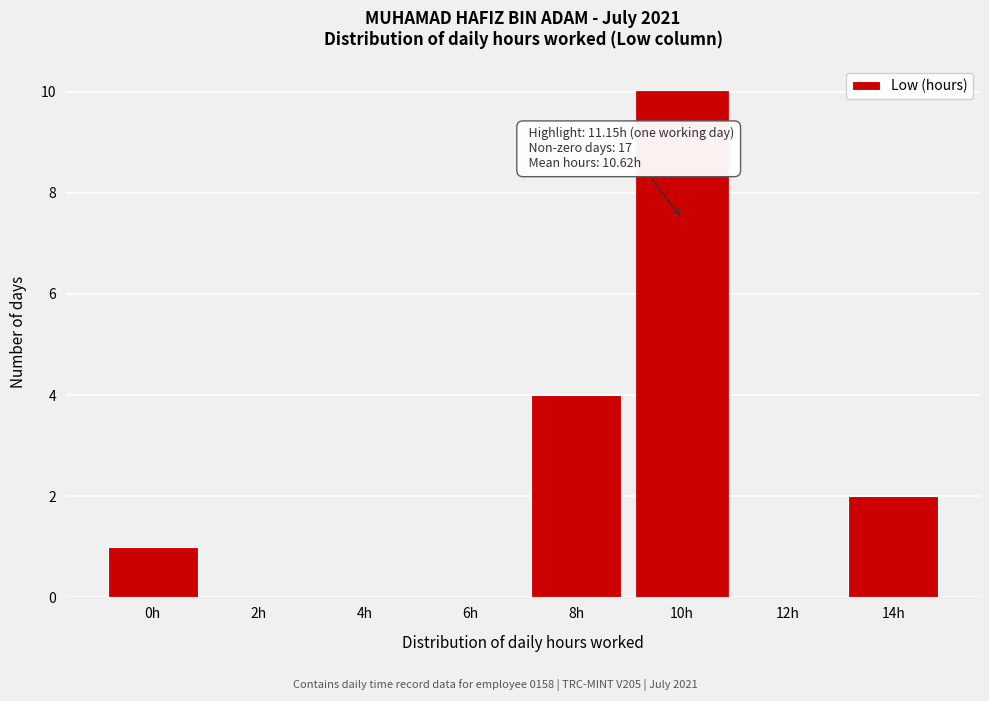

Reading right to left, extract all data points from this chart.

14h=2	12h=0	10h=10	8h=4	6h=0	4h=0	2h=0	0h=1